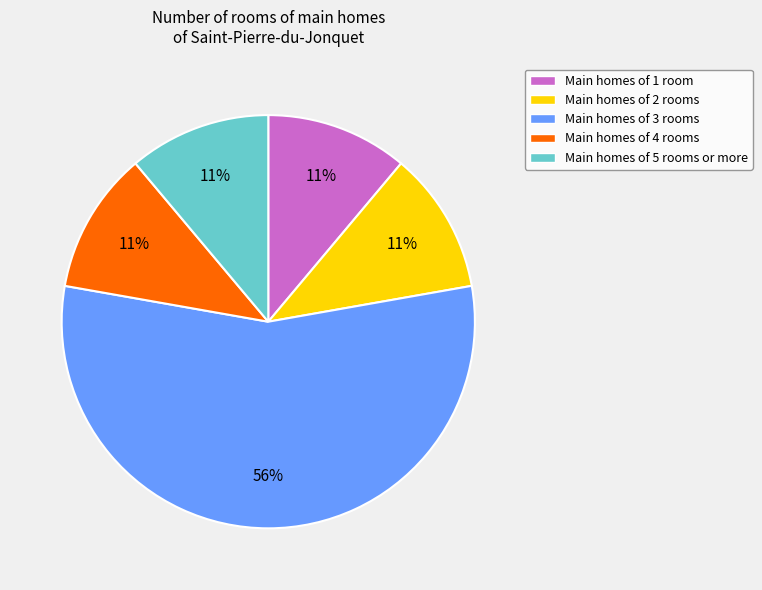

Is there a majority slice in this chart?

Yes